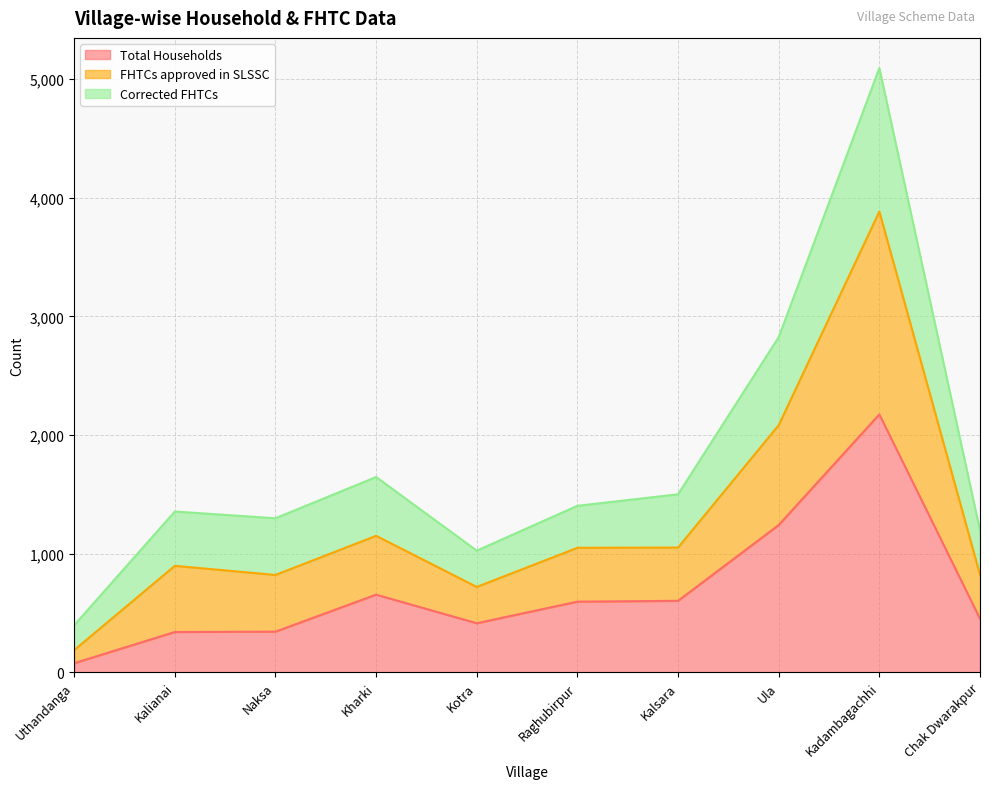

How many data points does each series have?

10